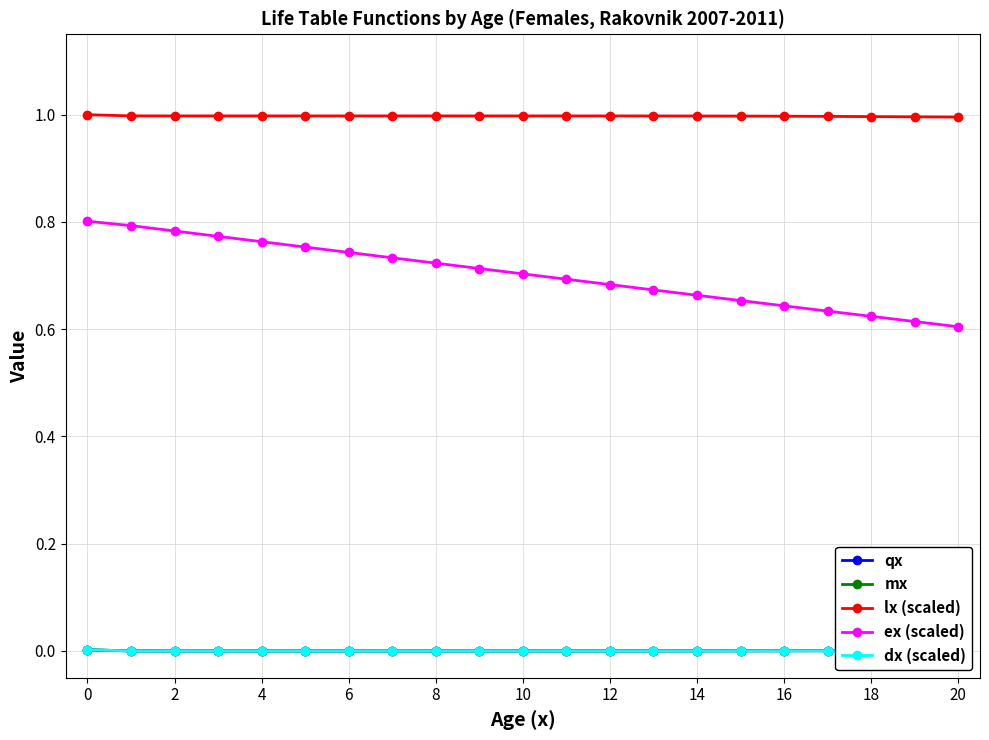

True or false: mx has more than 0 points higher than both neighbors.

True